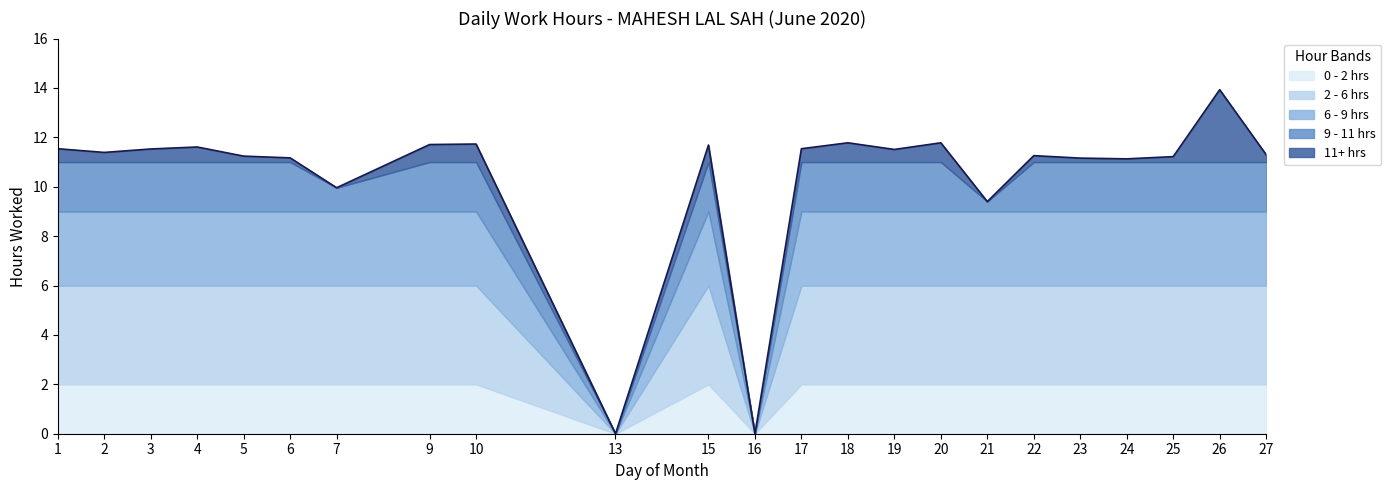

Which has a higher value, 7 or 21?

7